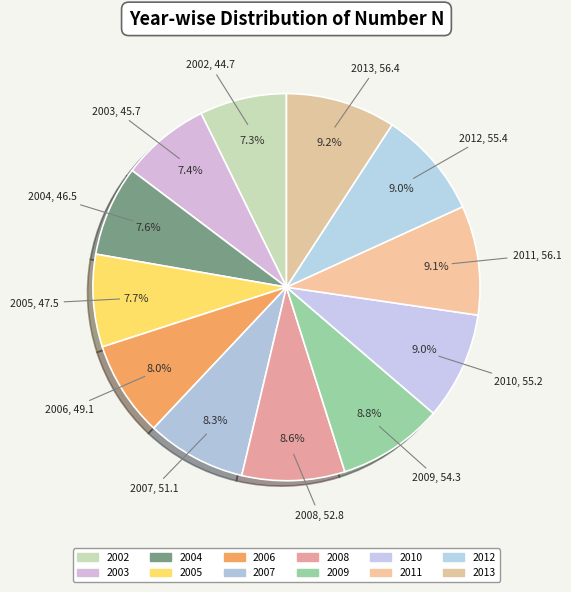

Which has a higher value, 2010 or 2005?

2010